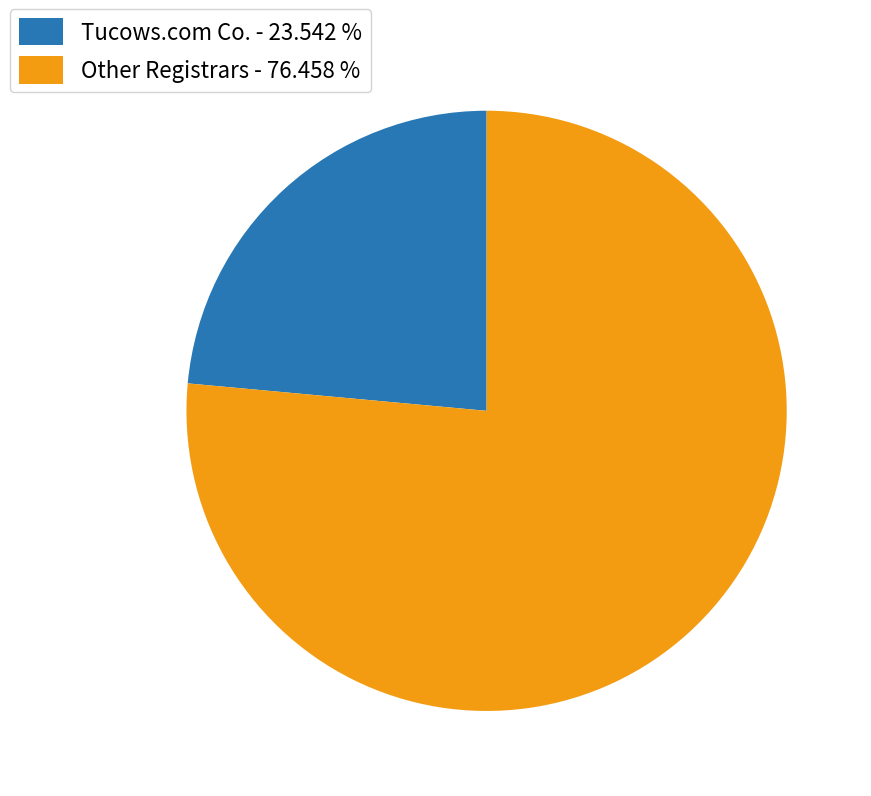

Do Other Registrars - 76.458 % and Tucows.com Co. - 23.542 % together represent more than half of the pie?

Yes